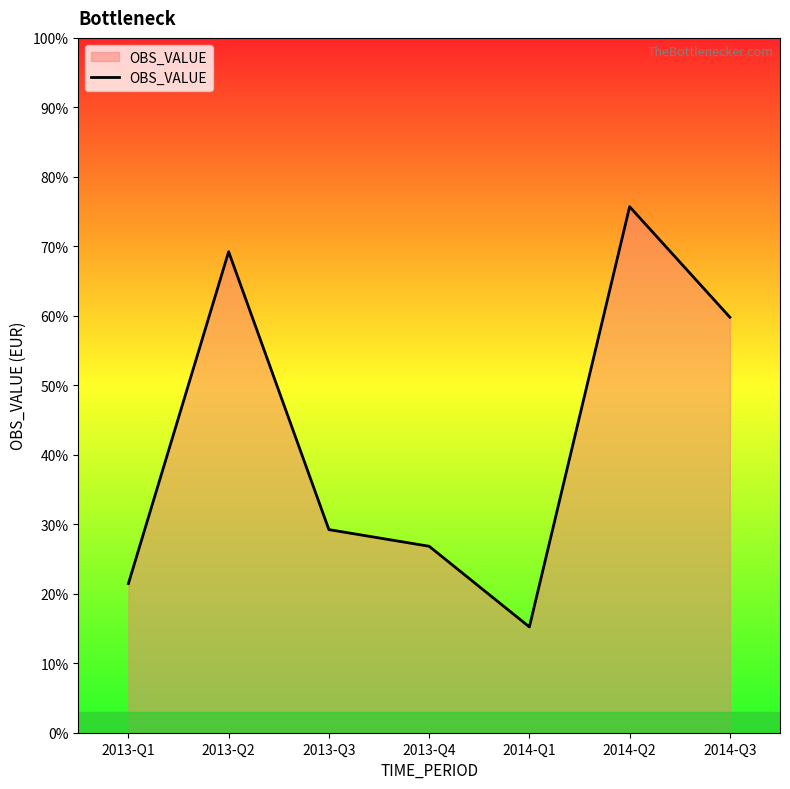

Is this an area chart (filled region under the line)?

Yes